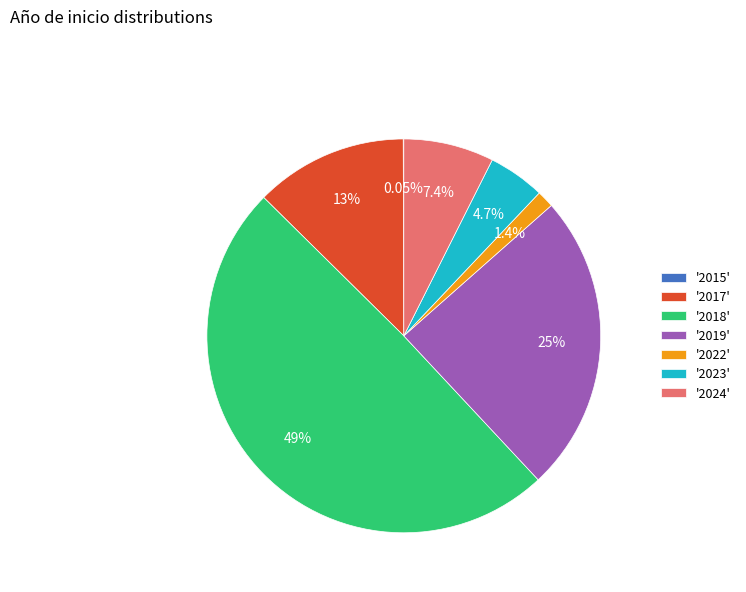

To the nearest percent, what is the average slice percentage?

14%